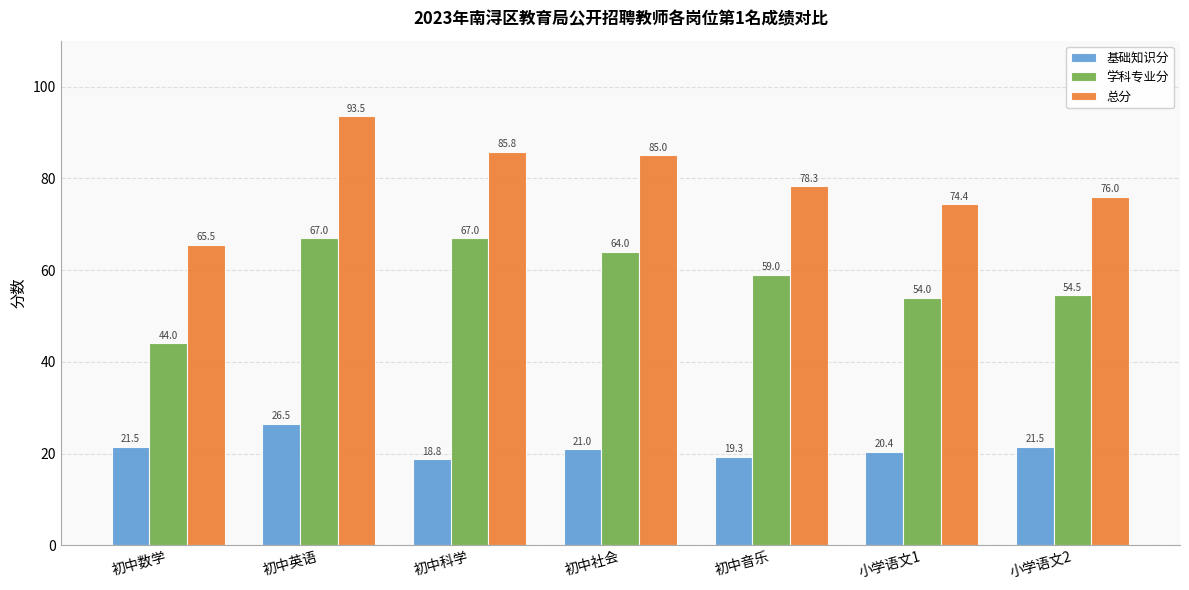

Which series has the widest spread of values?

总分